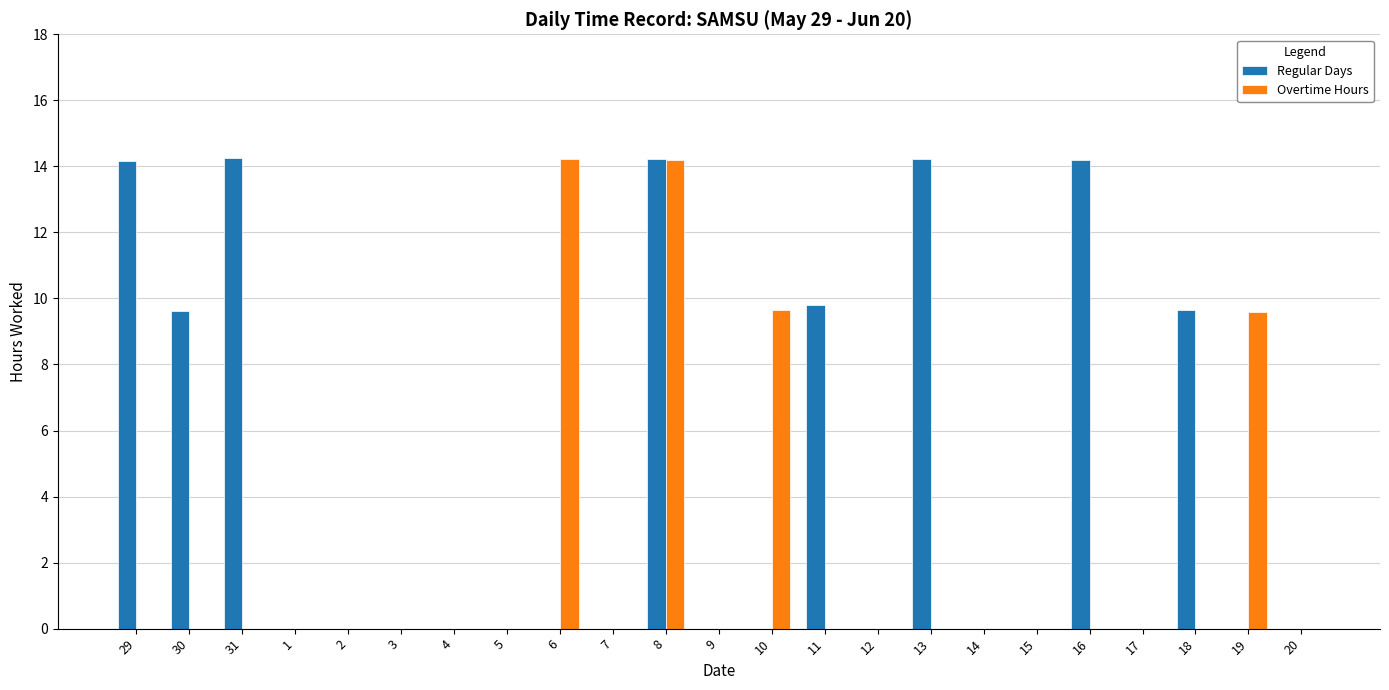

Count the number of categories in the chart.

23